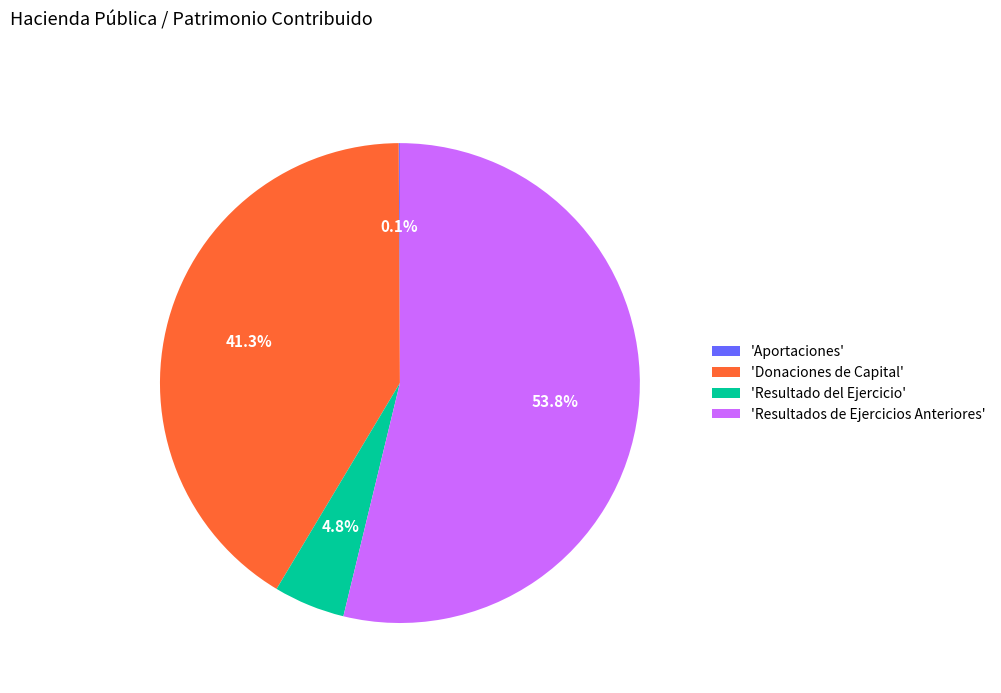

What is the ratio of the value at 'Donaciones de Capital' to the value at 'Resultados de Ejercicios Anteriores'?

0.8